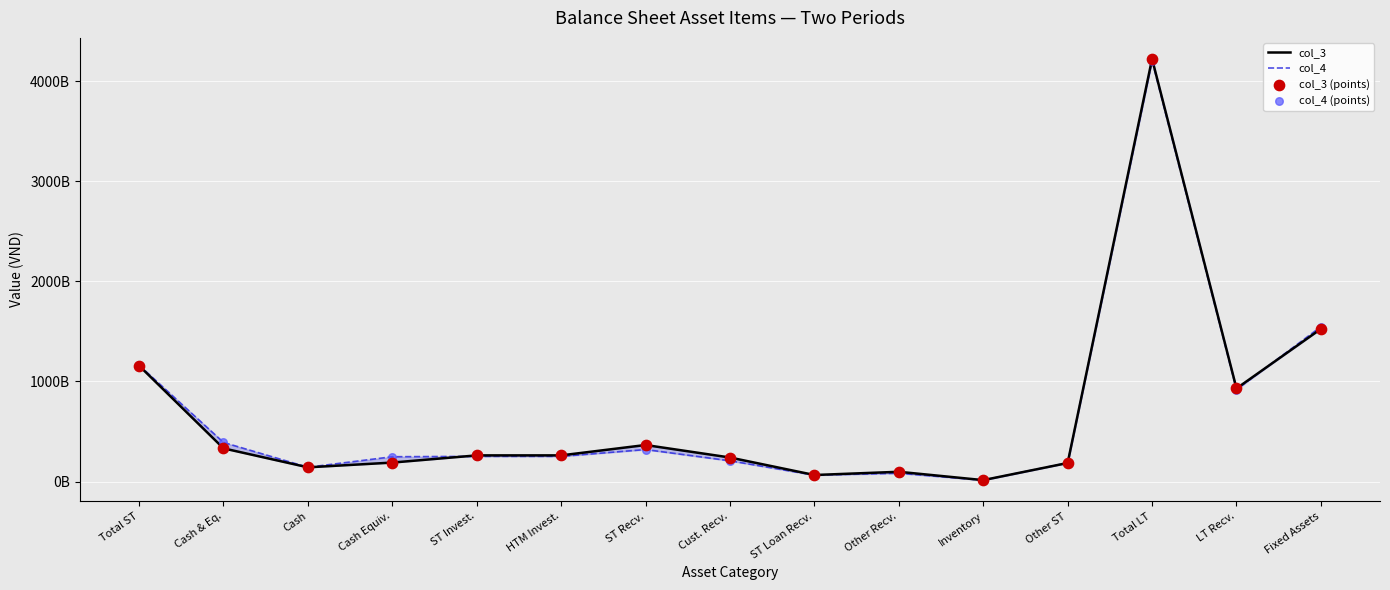

Which series has the widest spread of Y values?

col_3